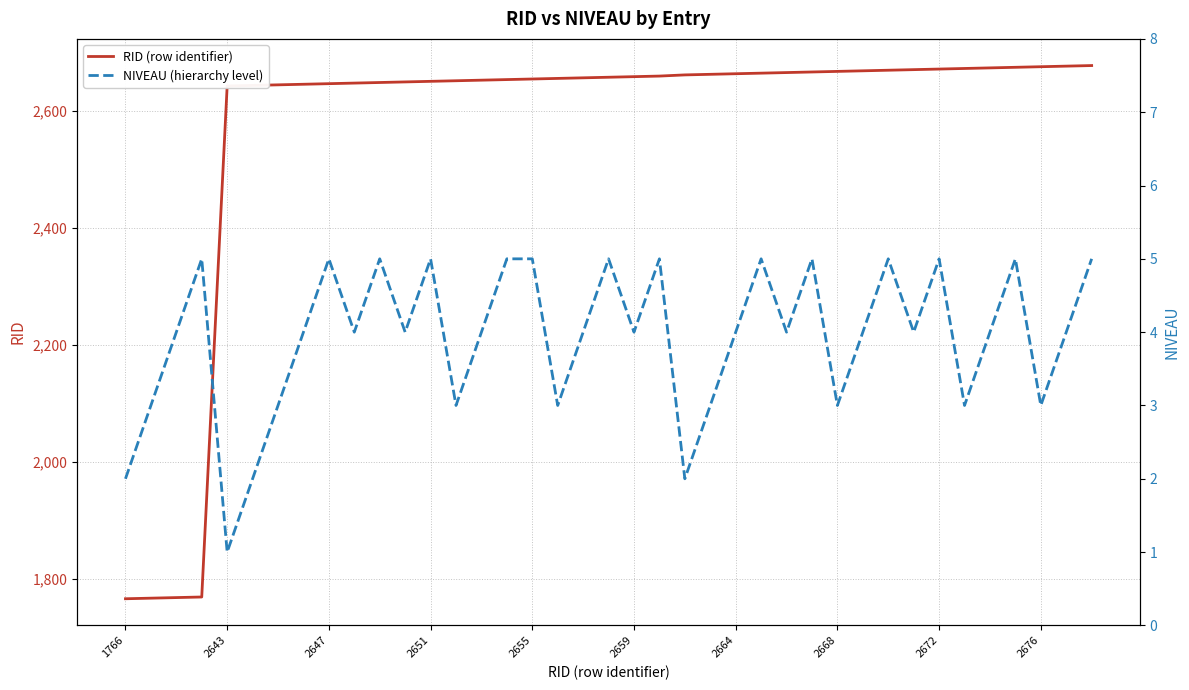

How many data points does each series have?

39